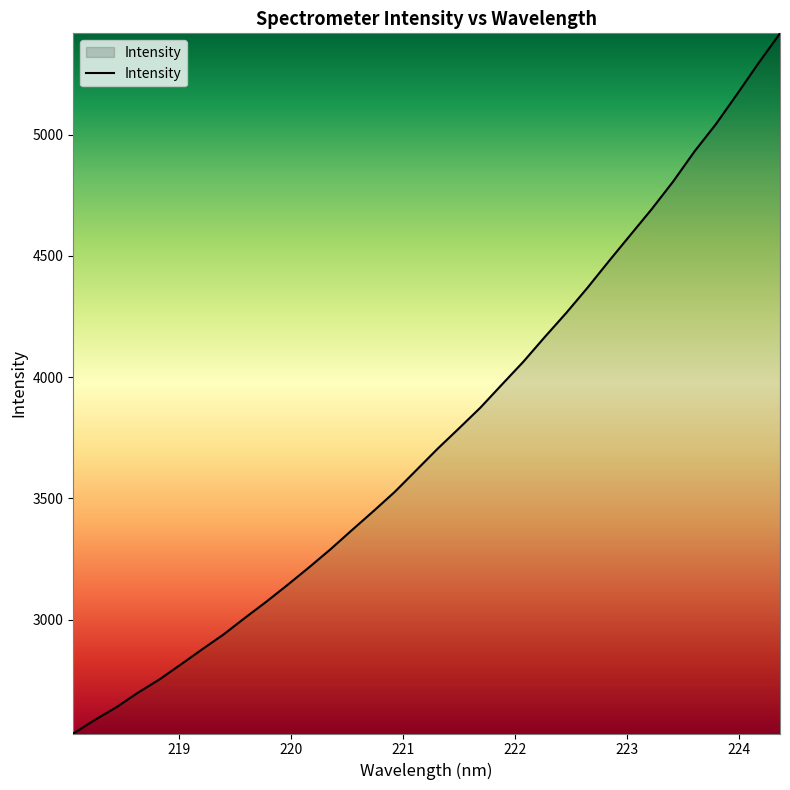

What is the difference between the maximum and minimum values?

2888.0